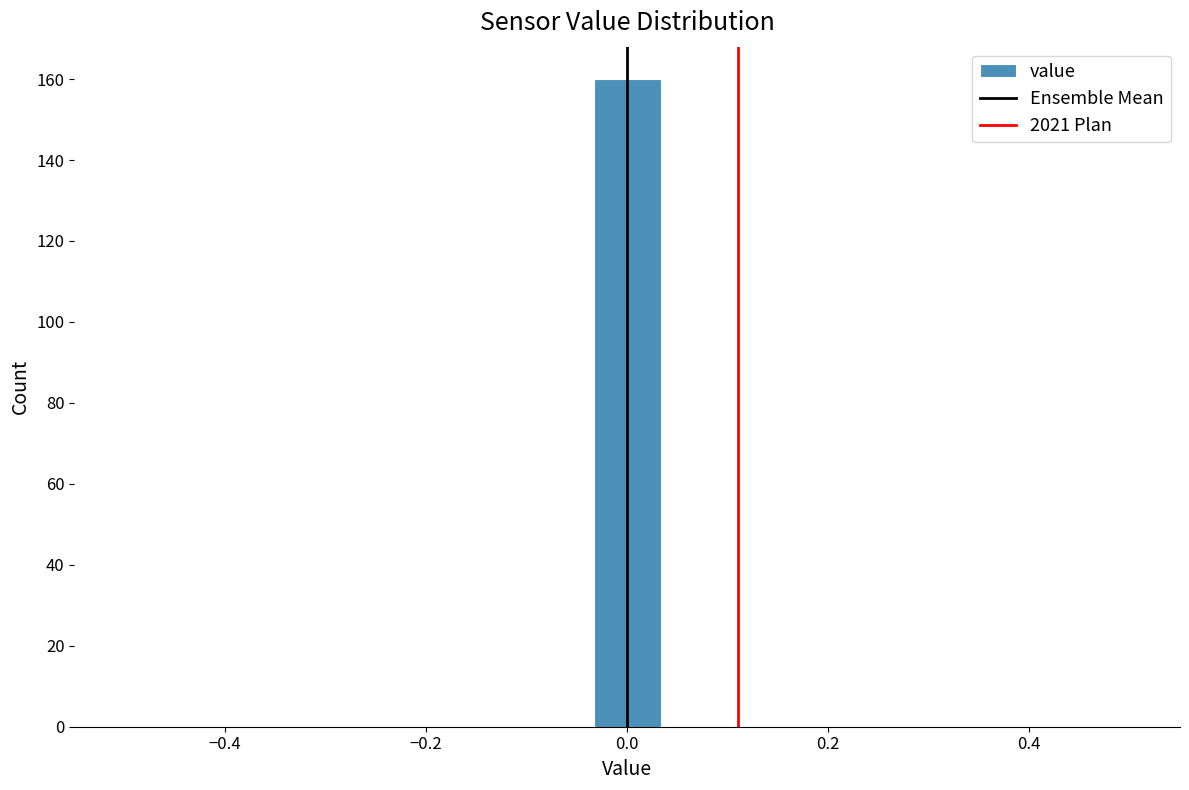

Read against the x-axis, roughly where is the centre of the tallest bar?

0.00